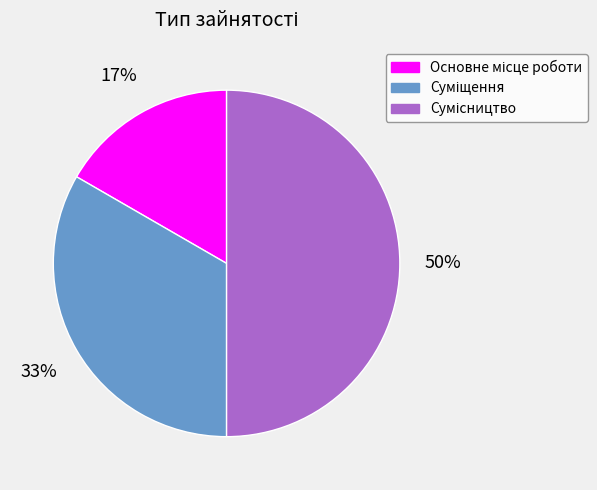

To the nearest percent, what is the average slice percentage?

33%